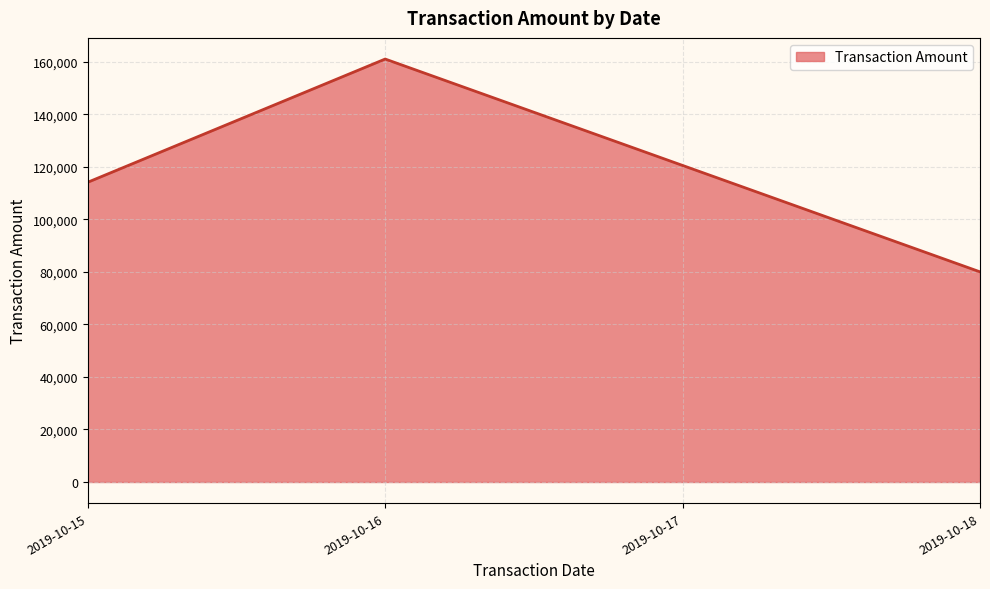

At which label is the value closest to 120570?

2019-10-15